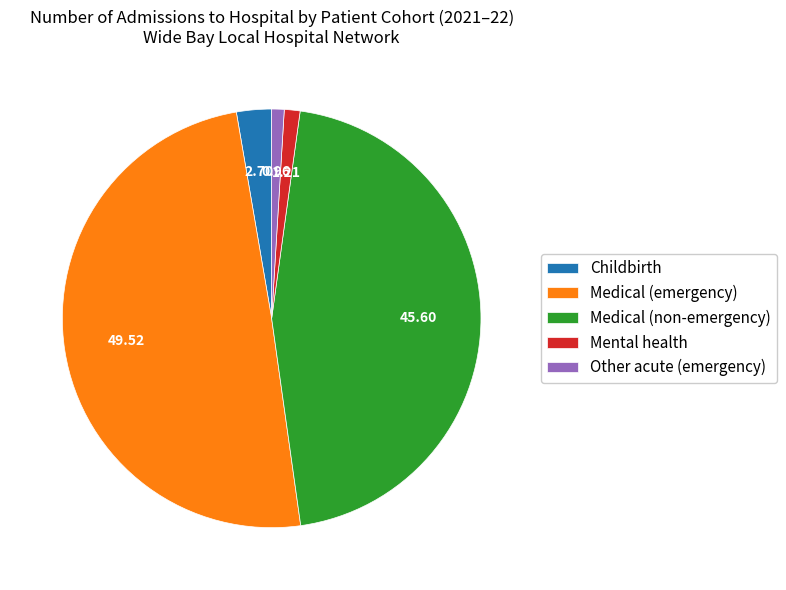

Between Mental health and Medical (emergency), which is larger?

Medical (emergency)